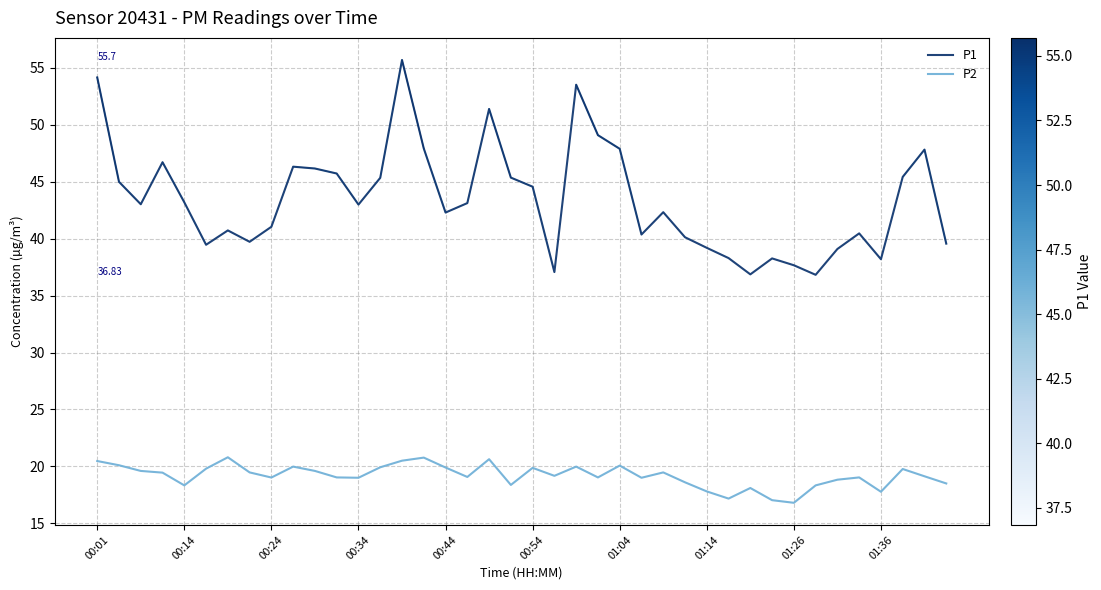

What is the lowest value of the P2 series?

16.8